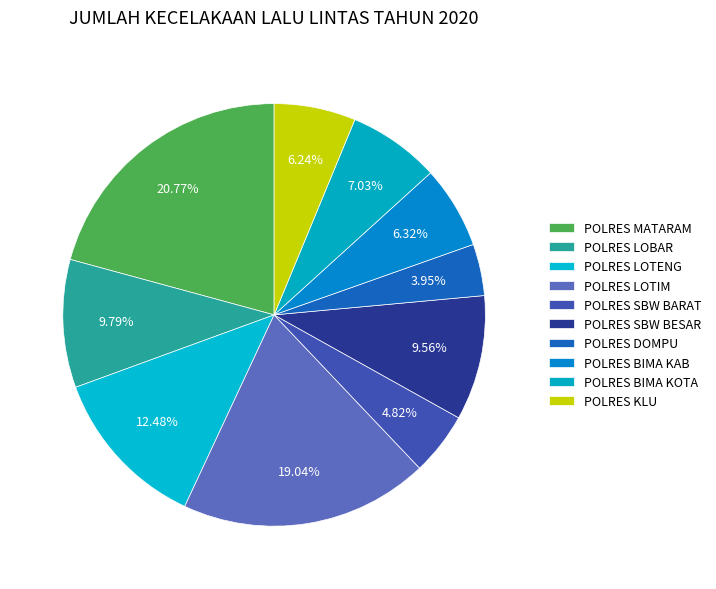

Count the number of slices in the pie.

10